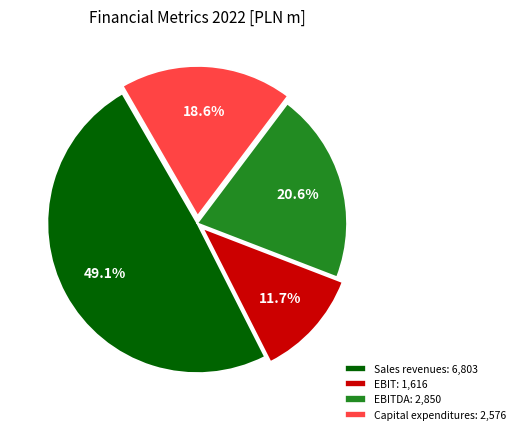

What is the ratio of the value at EBIT: 1,616 to the value at EBITDA: 2,850?

0.6